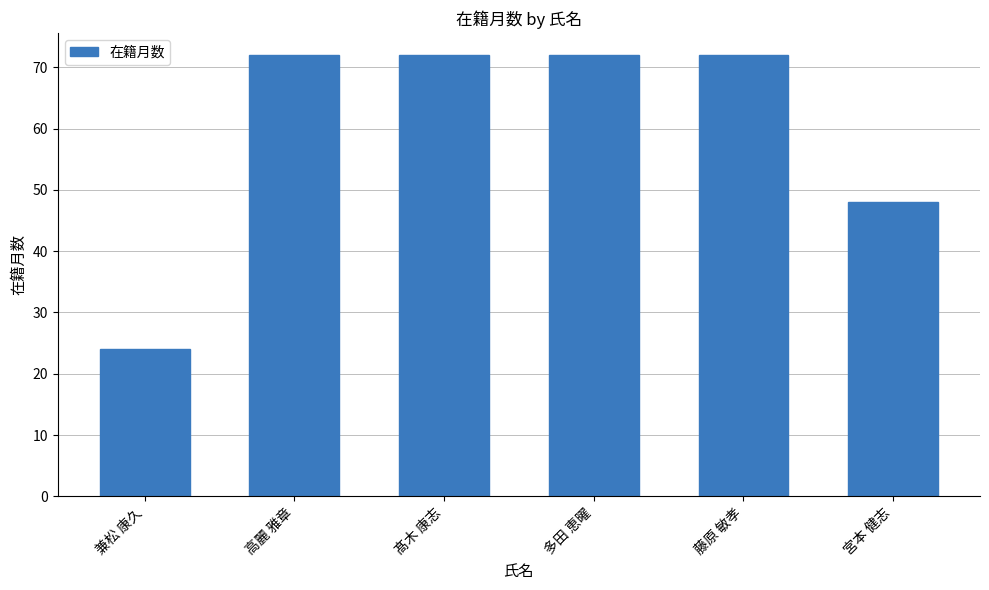

Reading right to left, extract all data points from this chart.

48	72	72	72	72	24